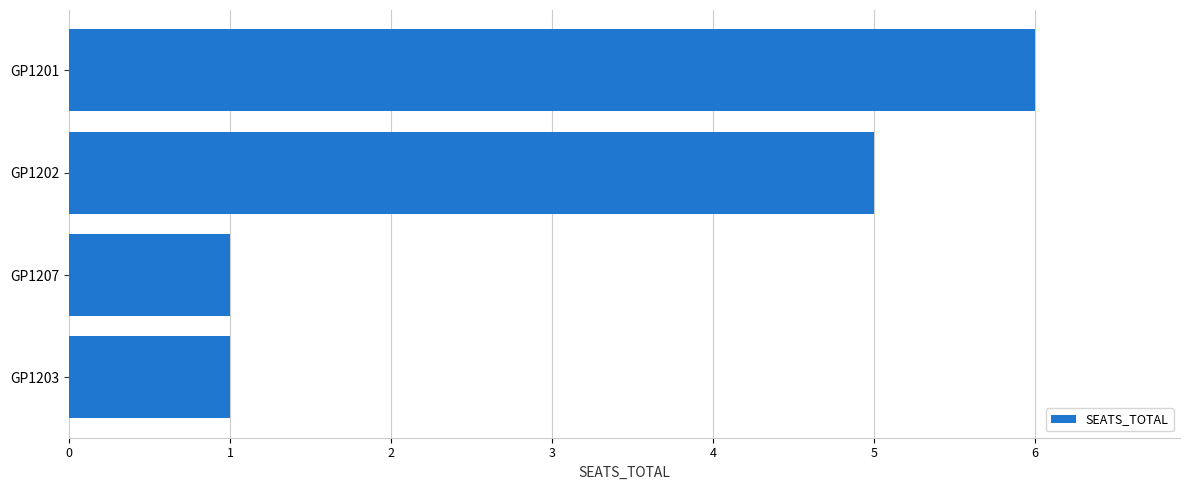

How many values are below 5?

2